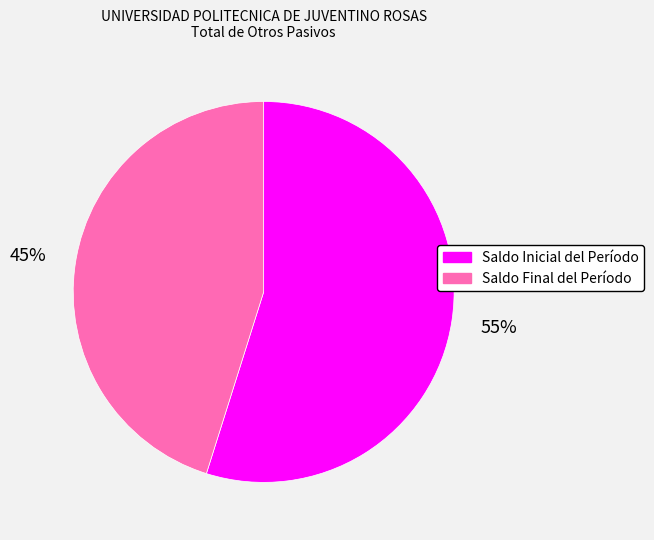

Which has a higher value, Saldo Final del Período or Saldo Inicial del Período?

Saldo Inicial del Período